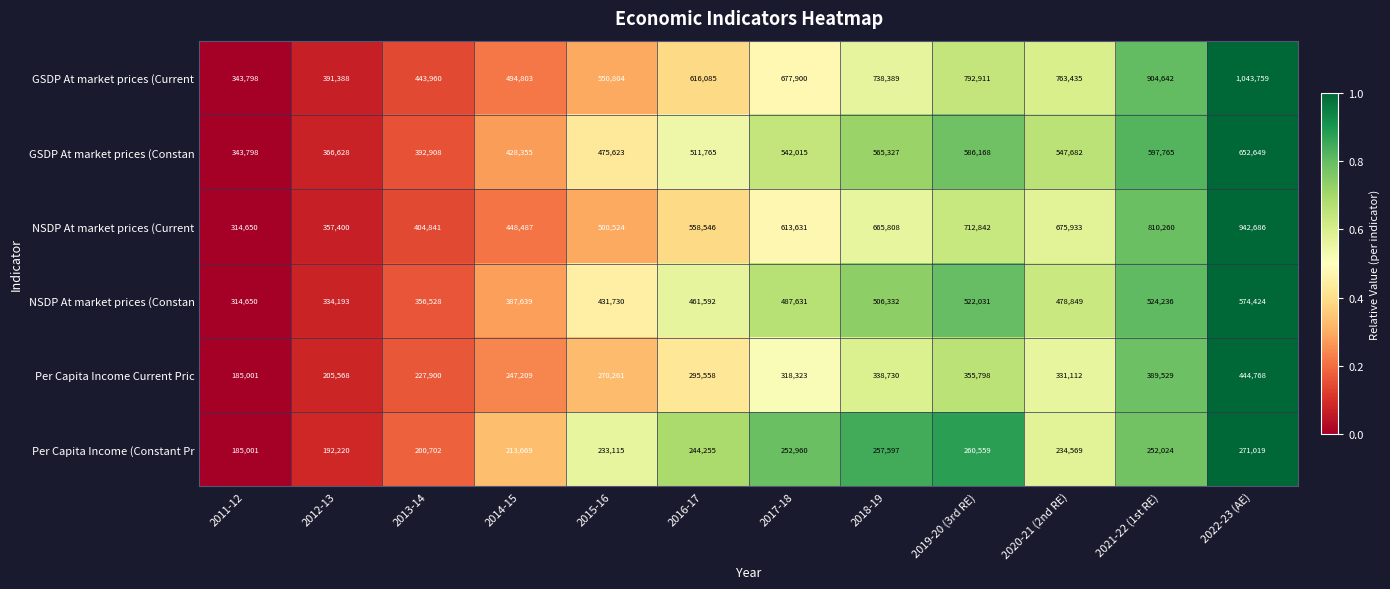

Which series has the widest spread of values?

GSDP At market prices (Current